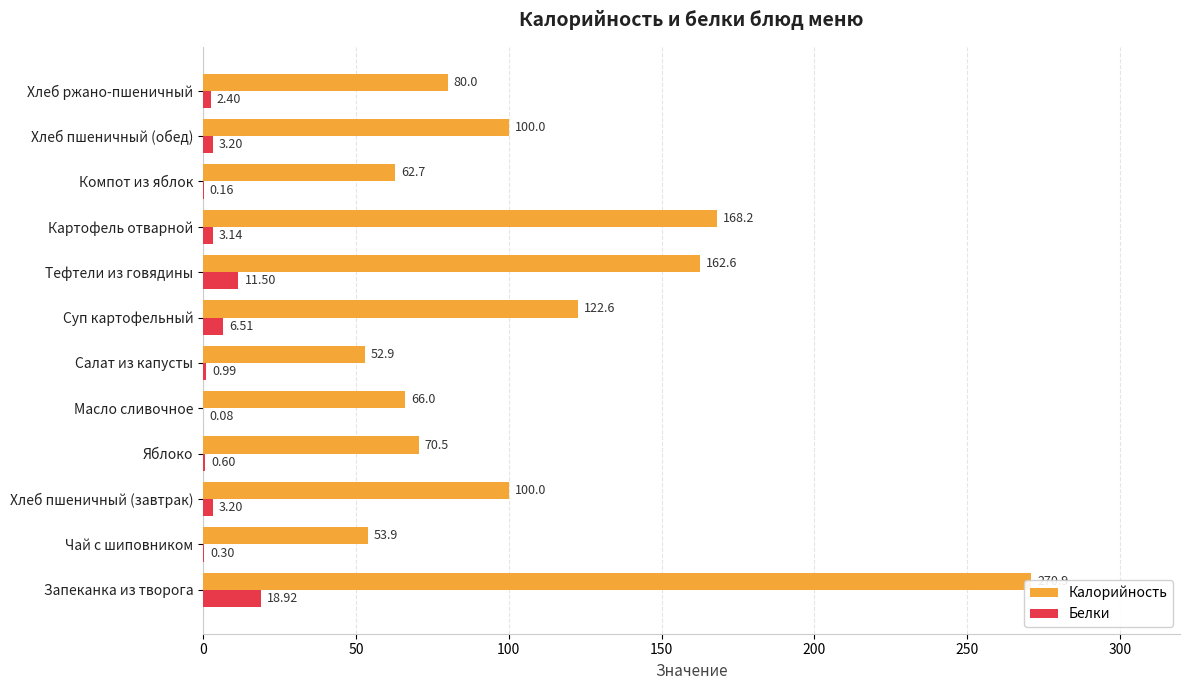

Which series has the largest total across all categories?

Калорийность